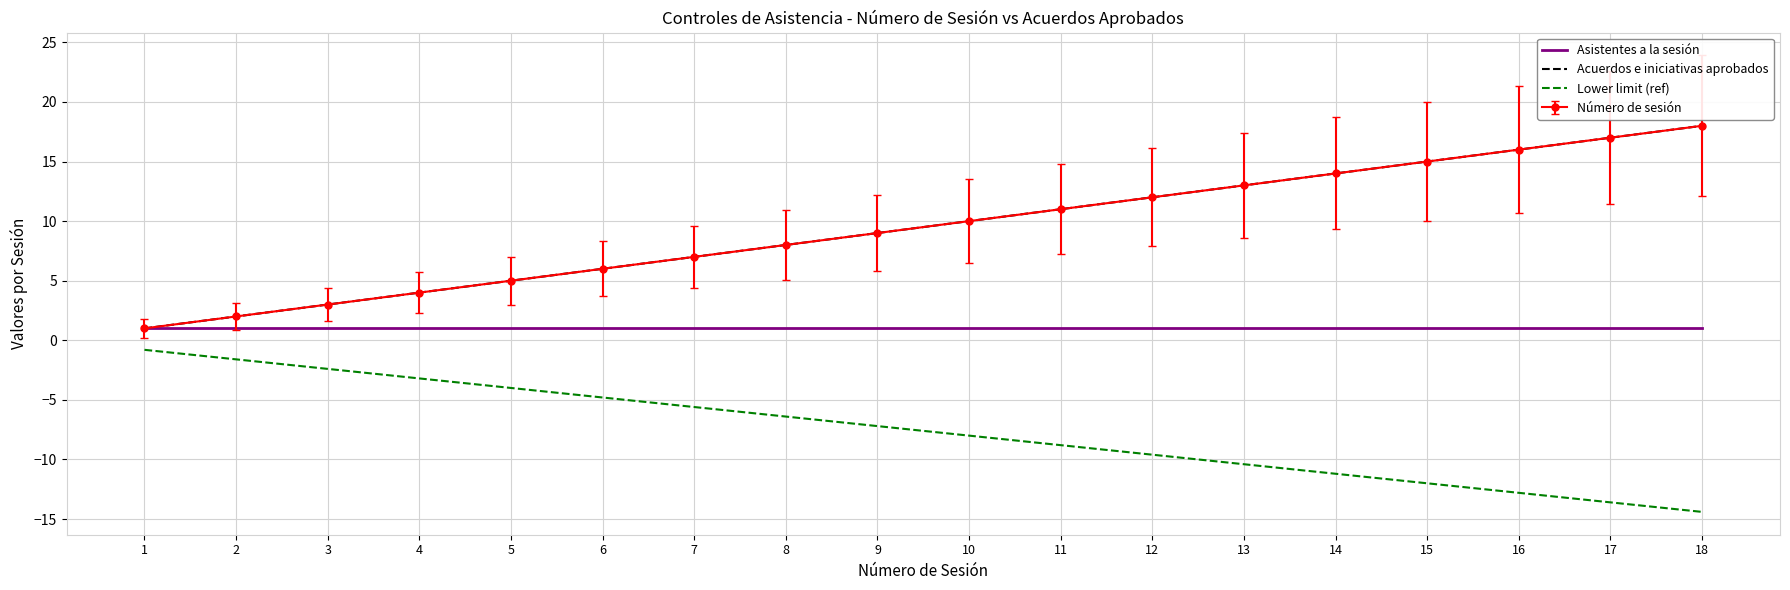

Reading left to right, what are all the values shown in this chart?

Asistentes a la sesión: 1.0	1.0	1.0	1.0	1.0	1.0	1.0	1.0	1.0	1.0	1.0	1.0	1.0	1.0	1.0	1.0	1.0	1.0
Acuerdos e iniciativas aprobados: 1.0	2.0	3.0	4.0	5.0	6.0	7.0	8.0	9.0	10.0	11.0	12.0	13.0	14.0	15.0	16.0	17.0	18.0
Lower limit (ref): -0.8	-1.6	-2.4	-3.2	-4.0	-4.8	-5.6	-6.4	-7.2	-8.0	-8.8	-9.6	-10.4	-11.2	-12.0	-12.8	-13.6	-14.4